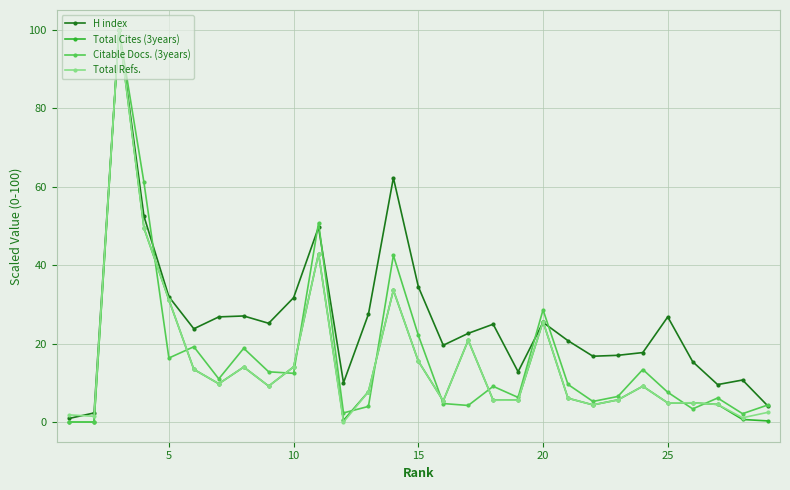

What is the highest value of the Total Cites (3years) series?

100.0